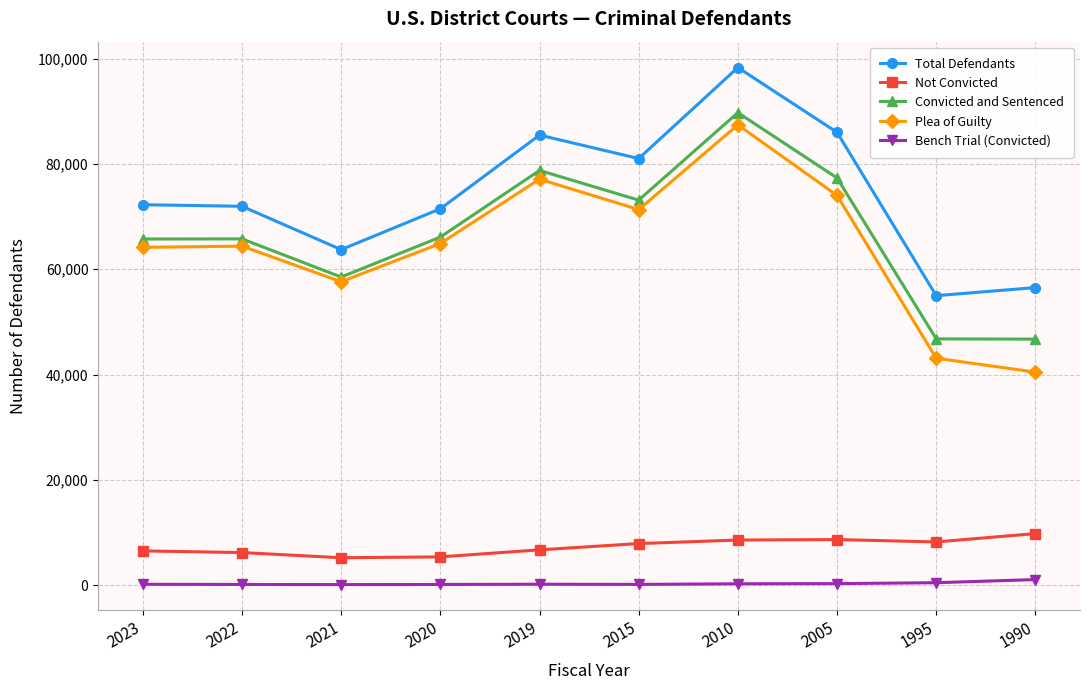

What is the sum of the Not Convicted values at 2023 and 2010?

15082